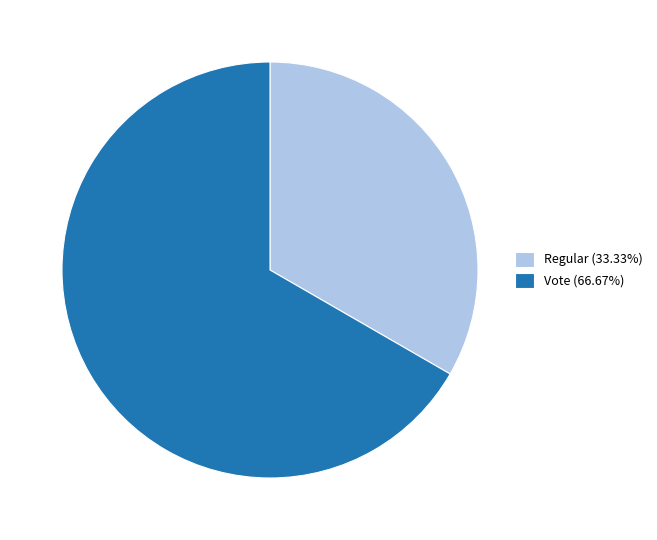

Does Regular represent more than half of the total?

No